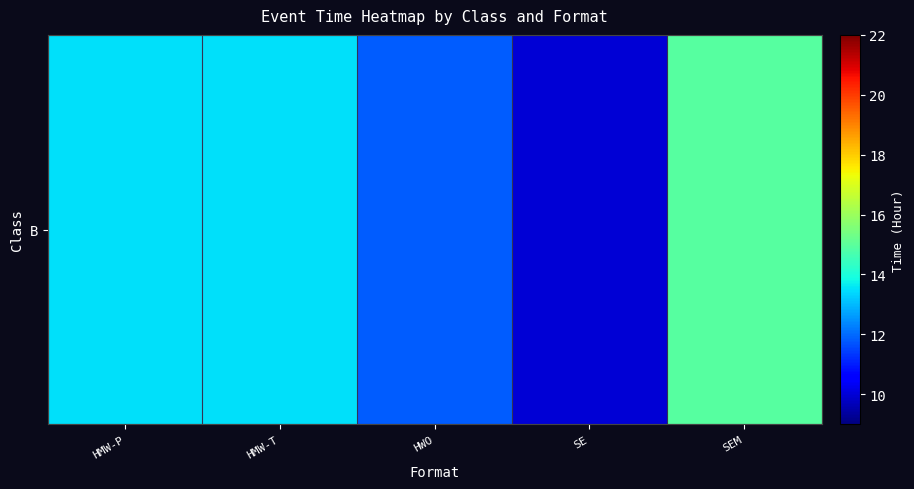

Rank the categories by value from lowest to highest.

SE, HWO, HMW-P, HMW-T, SEM